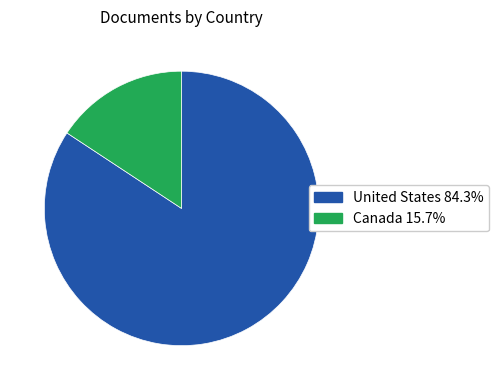

Count the number of slices in the pie.

2